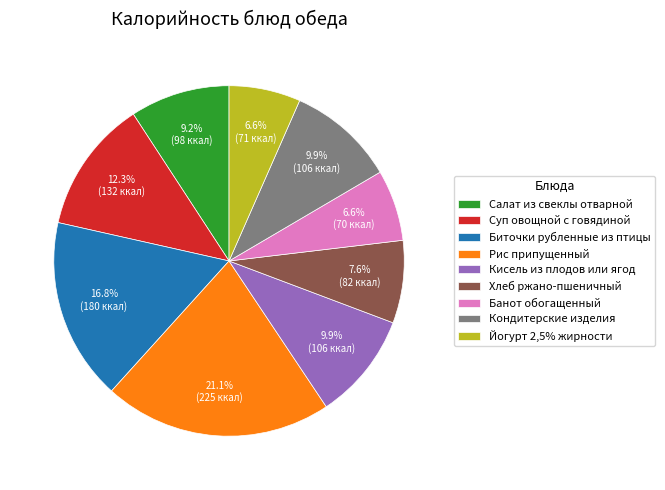

What percentage is the Кондитерские изделия slice, to the nearest percent?

10%